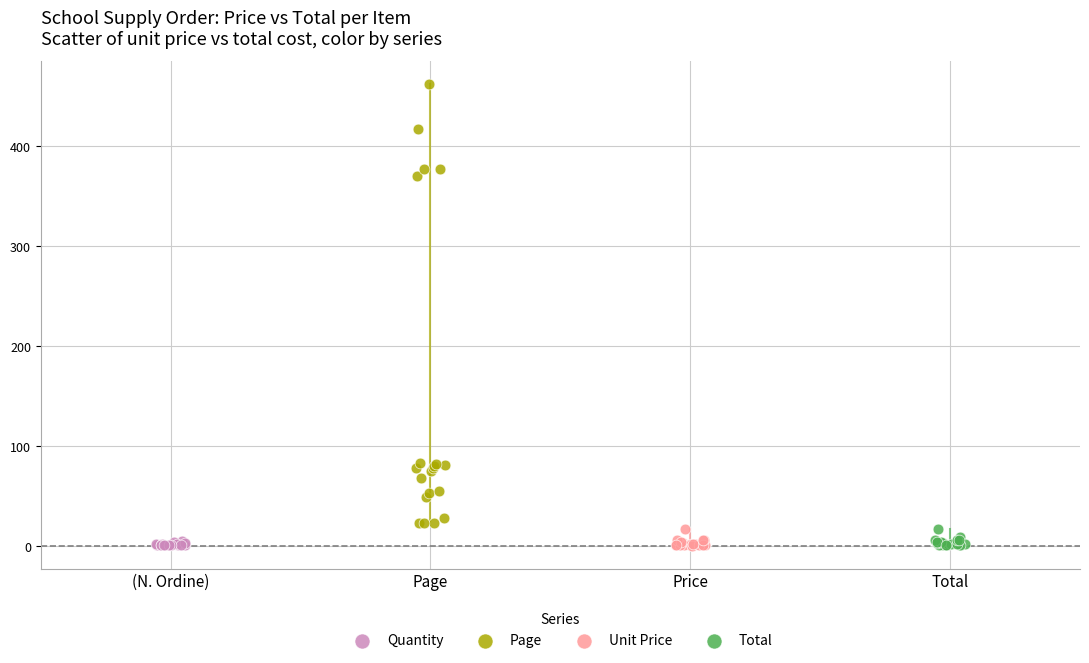

Which series has the largest Y range (max minus min)?

Page